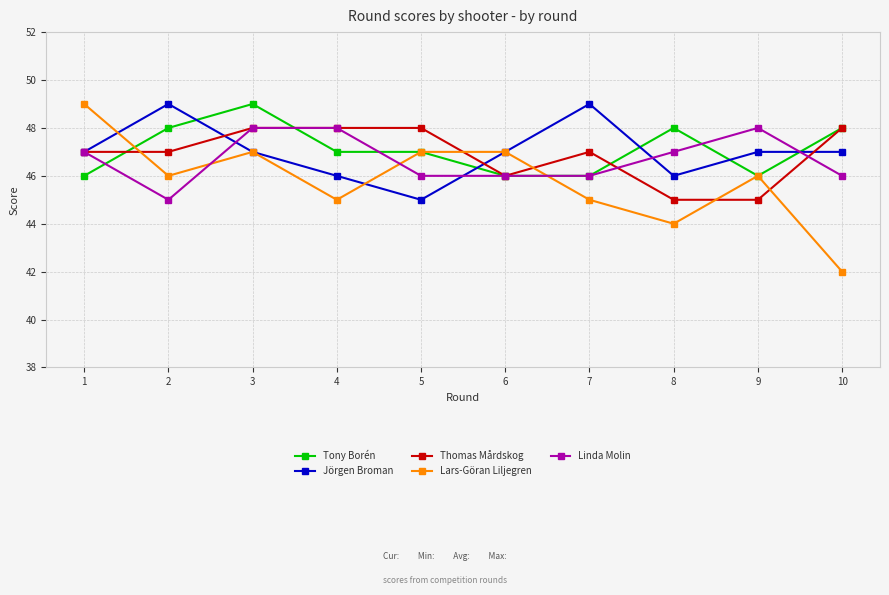

What is the value of the Lars-Göran Liljegren point at the 7th from the left?

45